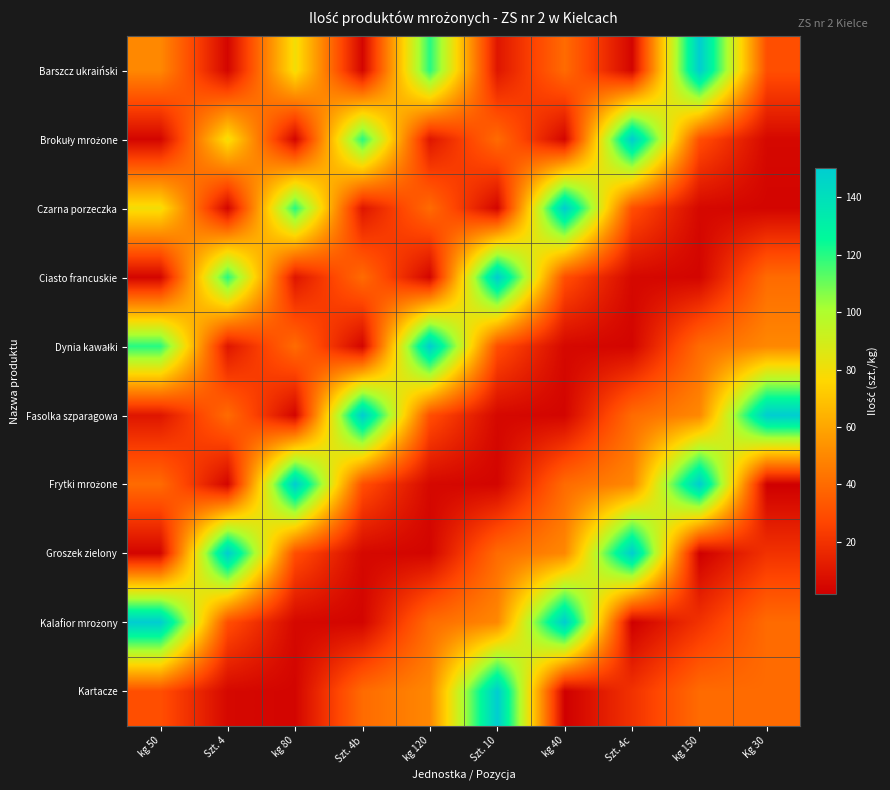

Which category has the highest value across all series?

kg 150